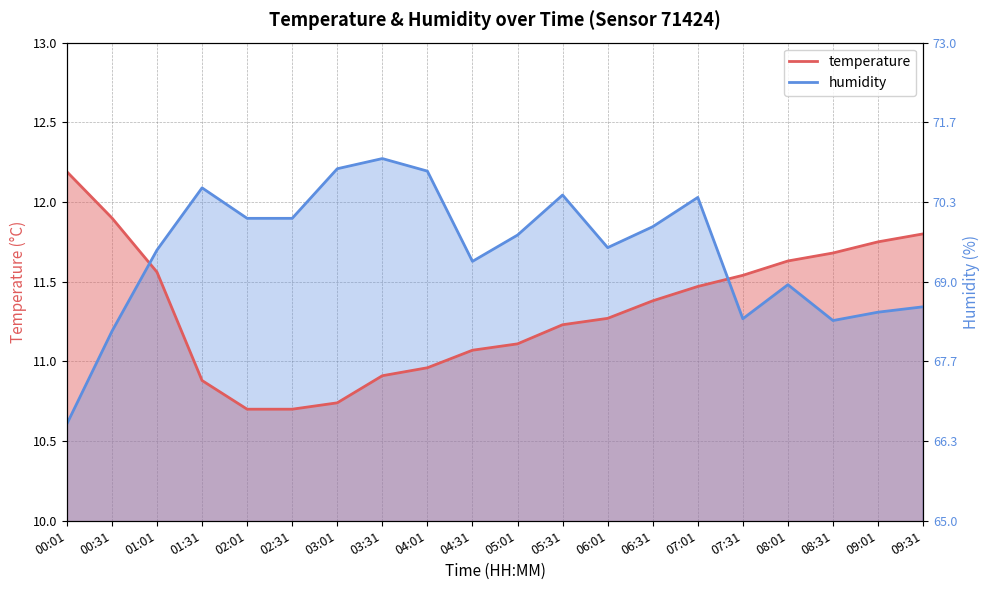

The temperature series shows 15.6 at 05:31. True or false?

False